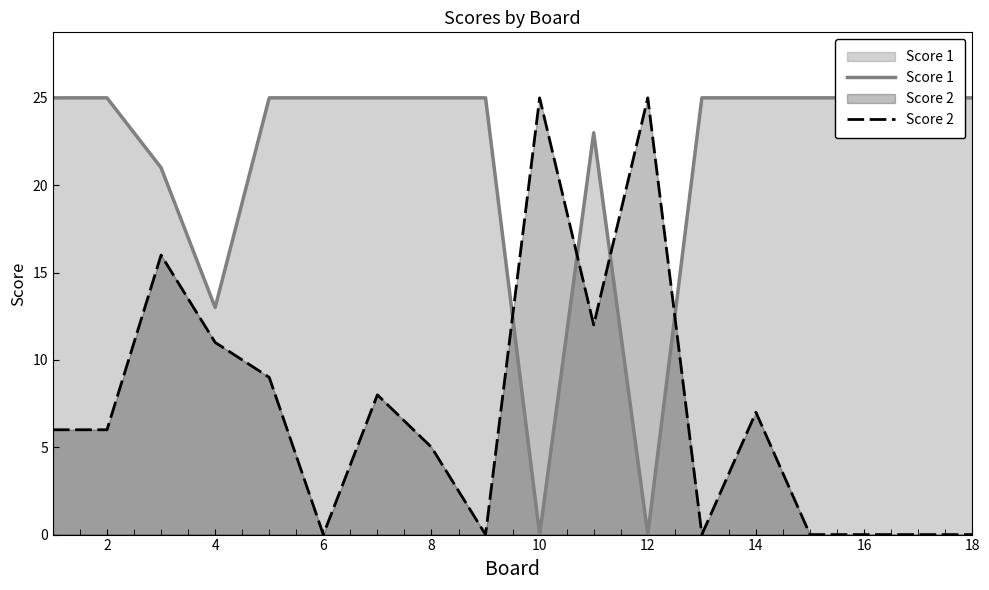

The value of Score 2 at 14 is 7. True or false?

True